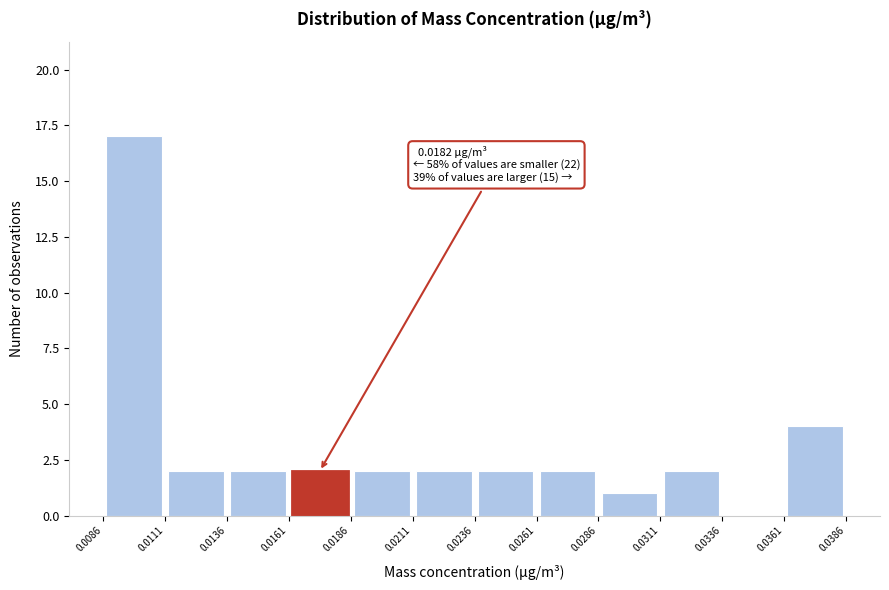

Which range on the x-axis has the tallest bar?

0.0086 to 0.0111